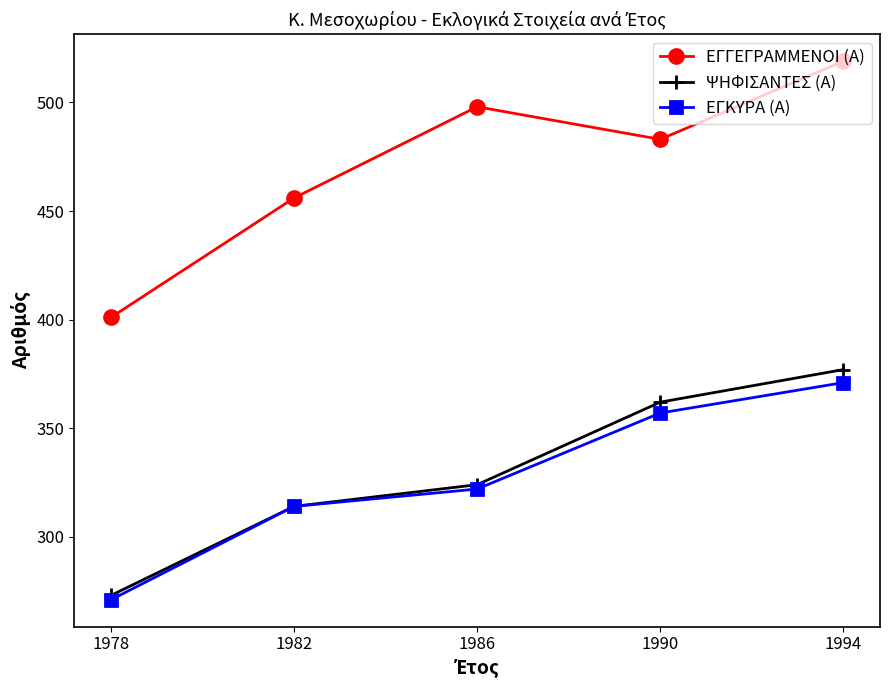

What is the difference between the ΕΓΚΥΡΑ (Α) values at 1994 and 1986?

49